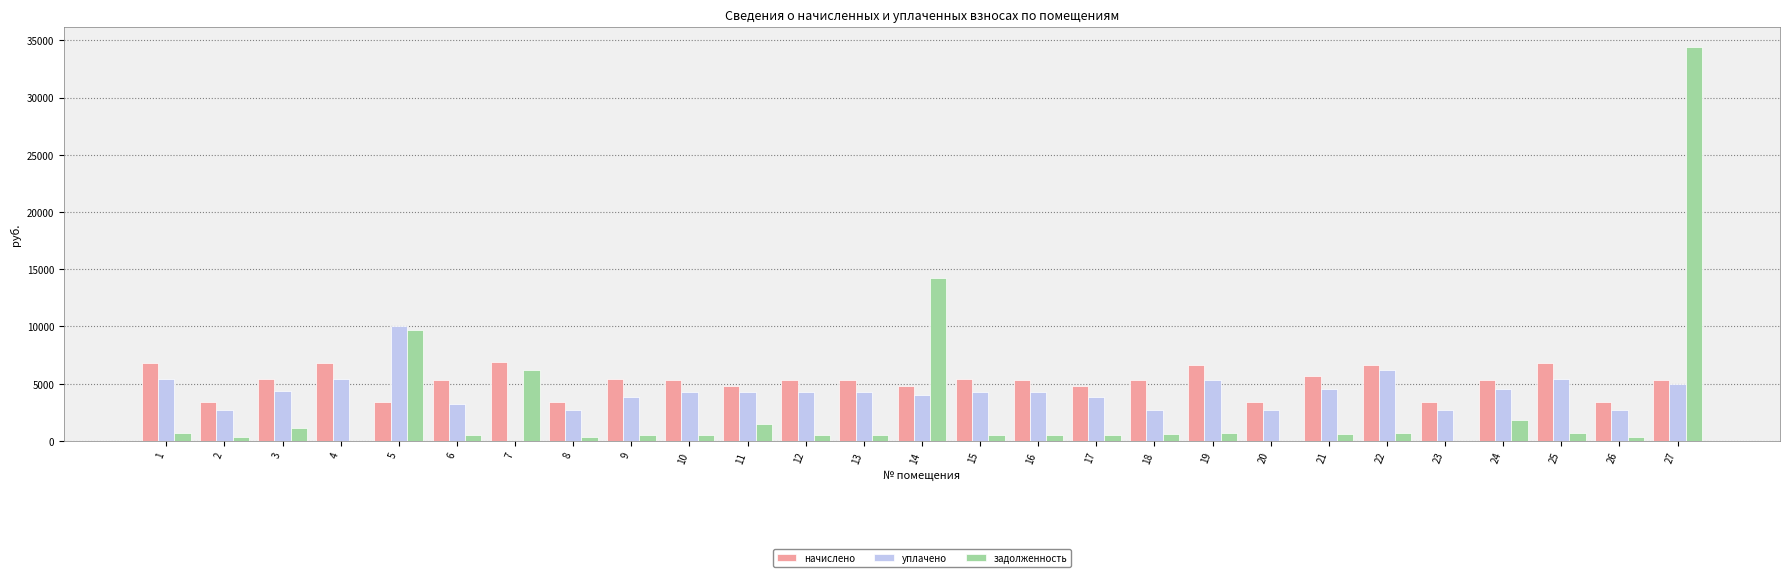

What is the maximum value shown in the chart?

34399.7